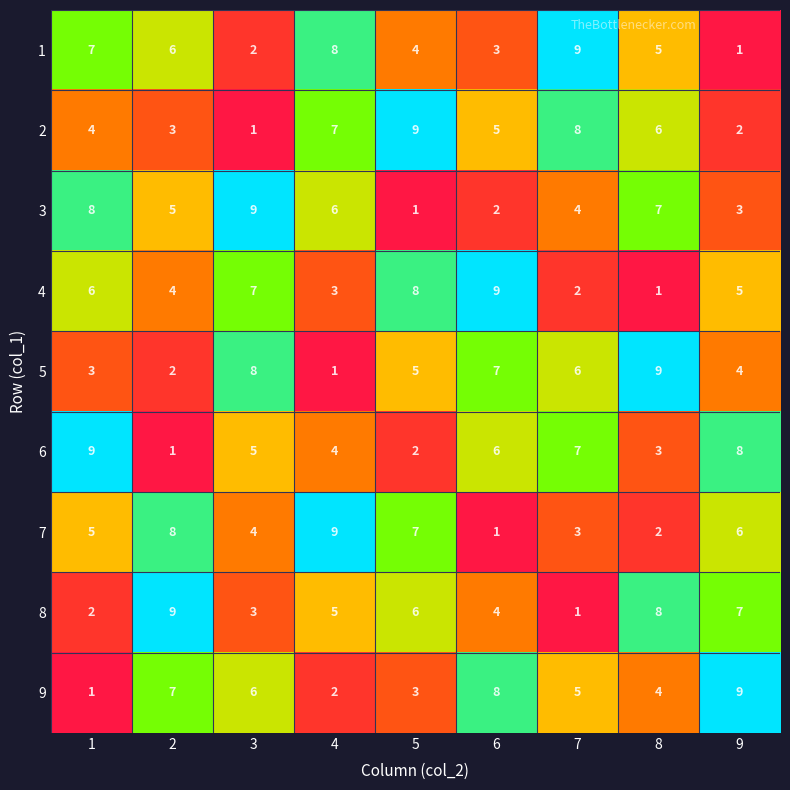

Is the value of 1 at 5 greater than the value of 8 at 8?

No